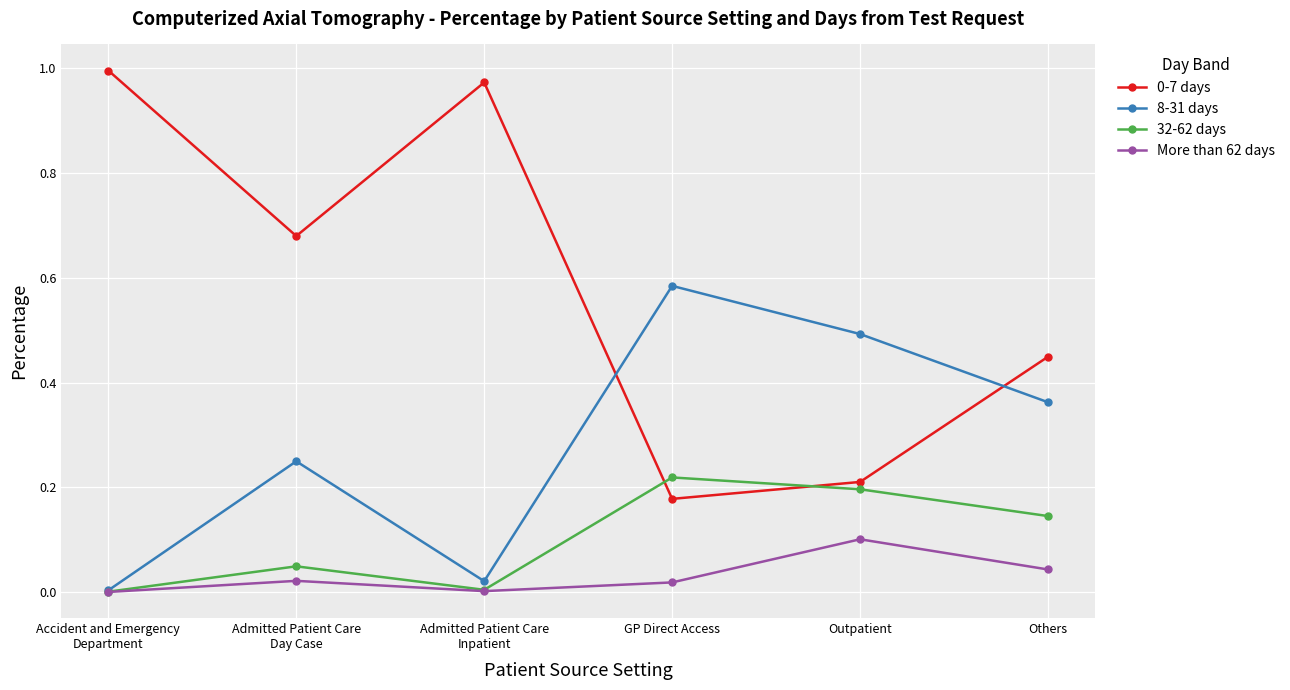

Is the value of More than 62 days at GP Direct Access greater than the value of 8-31 days at GP Direct Access?

No